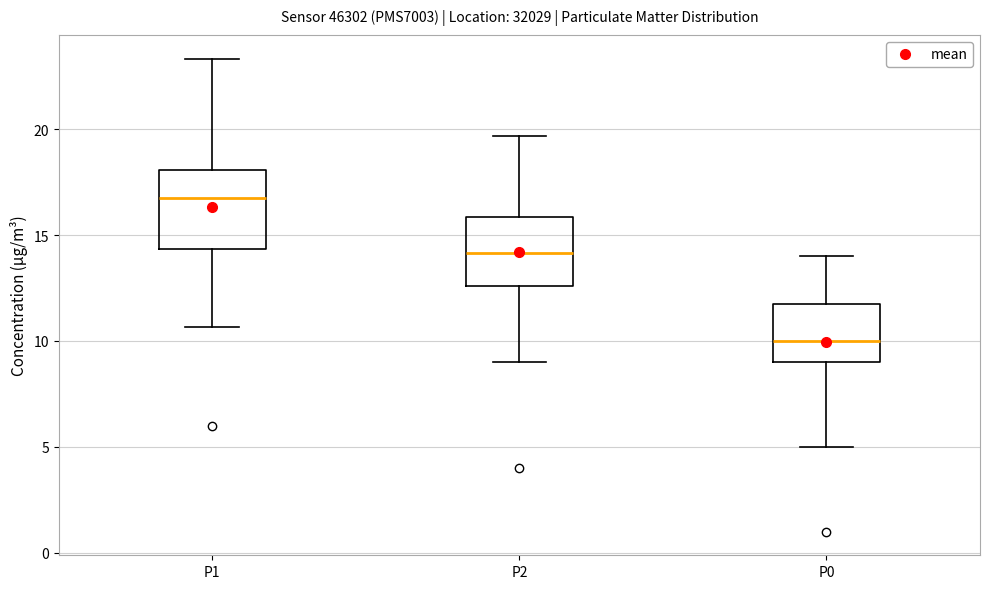

Which box has the lowest median line?

P0